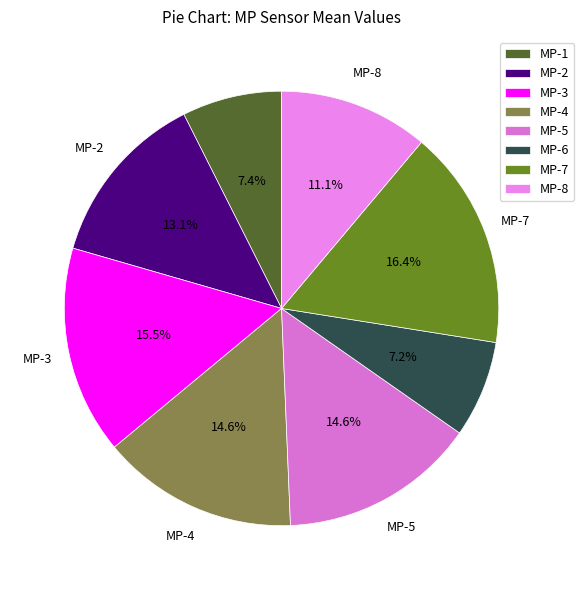

How much of the chart is everything except MP-8?

88.9%